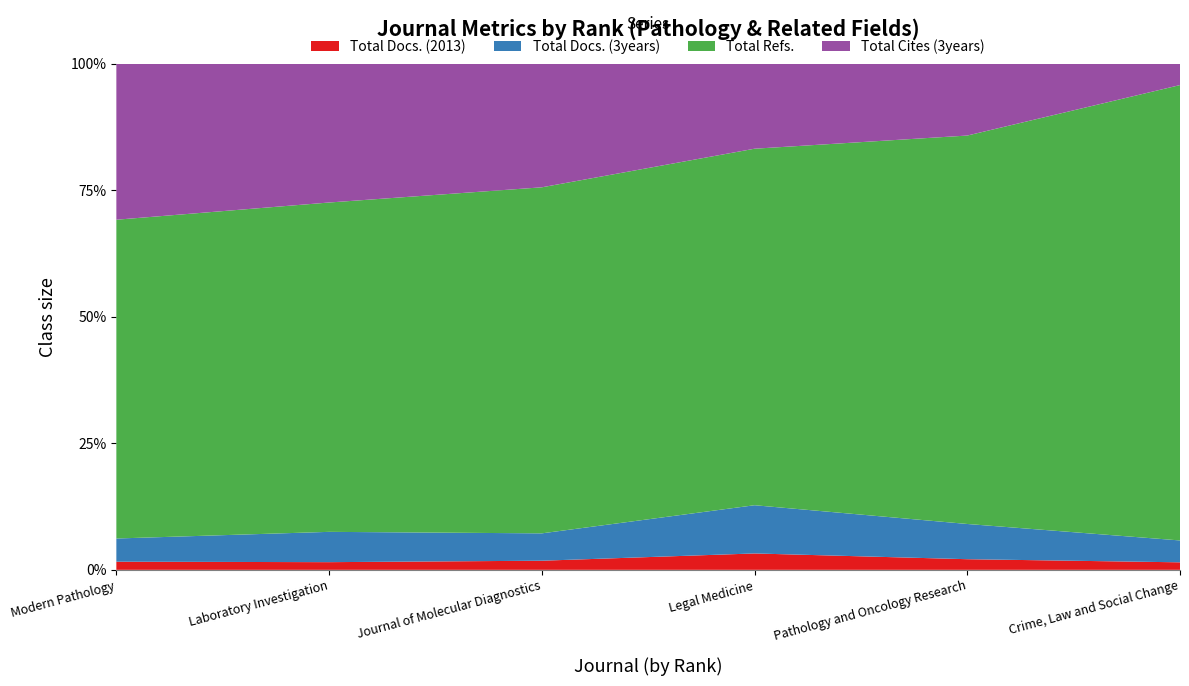

Reading left to right, list all the values displayed in this chart.

Total Docs. (2013): Modern Pathology=191	Laboratory Investigation=115	Journal of Molecular Diagnostics=91	Legal Medicine=70	Pathology and Oncology Research=109	Crime, Law and Social Change=56
Total Docs. (3years): Modern Pathology=544	Laboratory Investigation=454	Journal of Molecular Diagnostics=273	Legal Medicine=206	Pathology and Oncology Research=361	Crime, Law and Social Change=163
Total Refs.: Modern Pathology=7478	Laboratory Investigation=4934	Journal of Molecular Diagnostics=3453	Legal Medicine=1523	Pathology and Oncology Research=3981	Crime, Law and Social Change=3394
Total Cites (3years): Modern Pathology=3659	Laboratory Investigation=2079	Journal of Molecular Diagnostics=1233	Legal Medicine=363	Pathology and Oncology Research=736	Crime, Law and Social Change=159